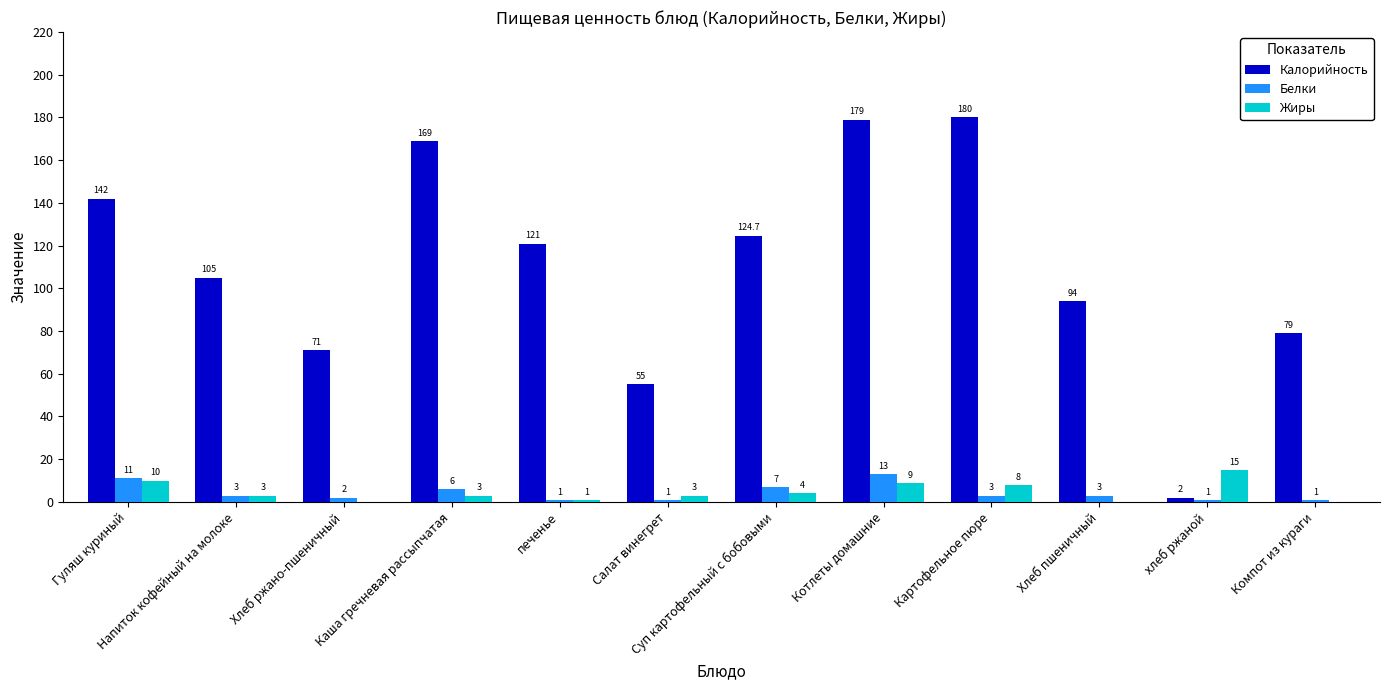

How many groups of bars are there?

12